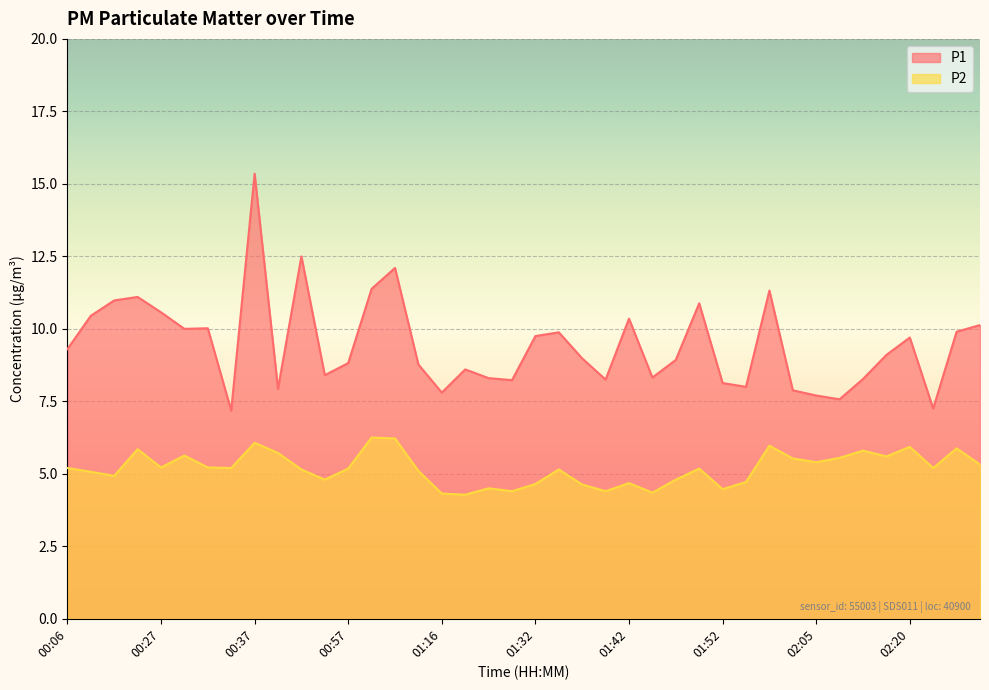

Reading left to right, extract all data points from this chart.

P1: 9.3	10.4	11.0	11.1	10.6	10.0	10.0	7.2	15.3	7.9	12.5	8.4	8.8	11.4	12.1	8.8	7.8	8.6	8.3	8.2	9.8	9.9	9.0	8.2	10.3	8.3	8.9	10.9	8.1	8.0	11.3	7.9	7.7	7.6	8.3	9.1	9.7	7.2	9.9	10.1
P2: 5.2	5.1	4.9	5.8	5.2	5.6	5.2	5.2	6.1	5.7	5.2	4.8	5.2	6.2	6.2	5.1	4.3	4.3	4.5	4.4	4.7	5.2	4.6	4.4	4.7	4.3	4.8	5.2	4.5	4.7	6.0	5.5	5.4	5.5	5.8	5.6	5.9	5.2	5.9	5.3